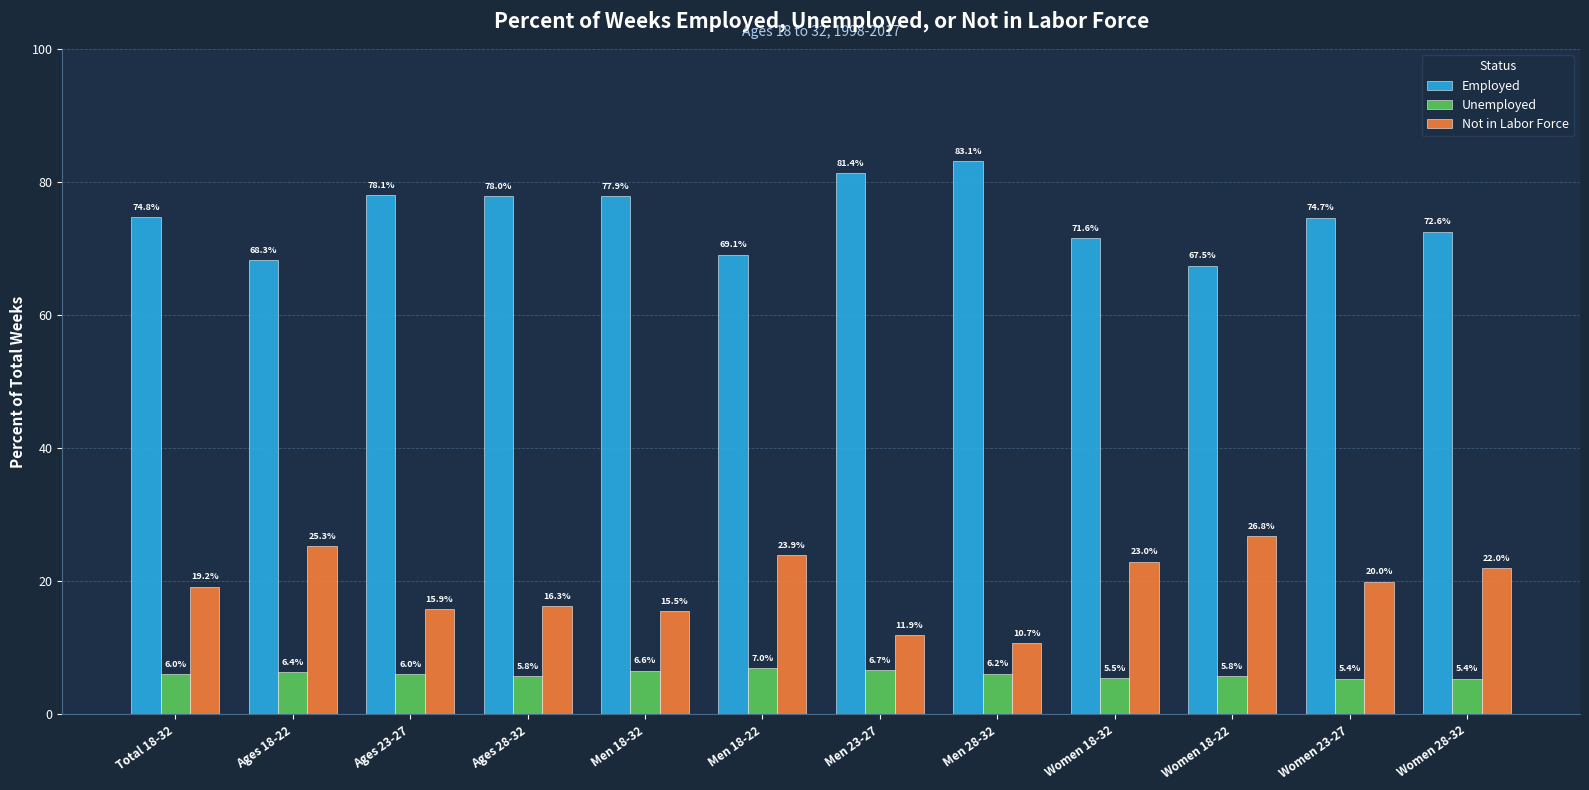

What value does the Employed series have at Ages 28-32?

78.0